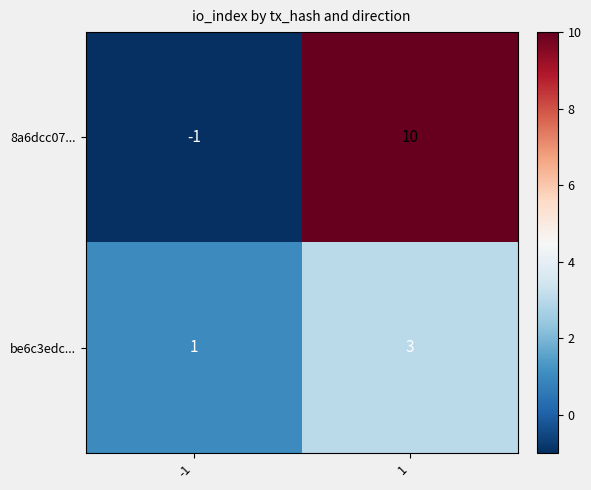

Is it true that be6c3edc... equals 1 at -1?

True